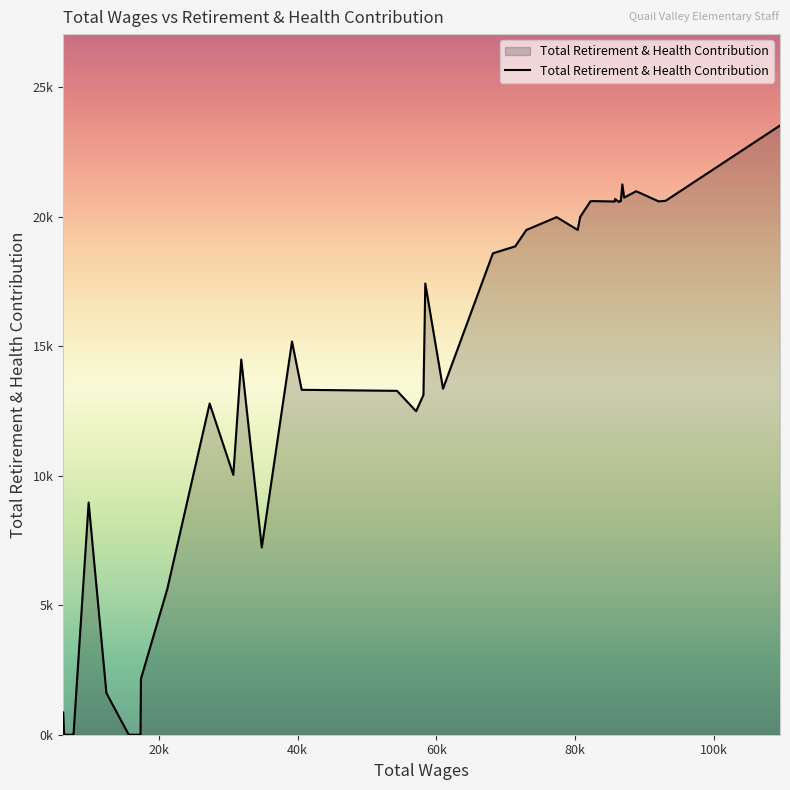

Is this an area chart (filled region under the line)?

Yes